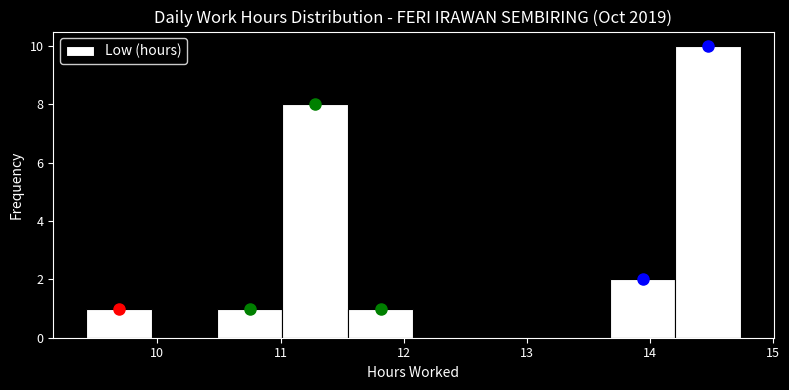

Reading left to right, list every bar in this chart as the range it spans on the x-axis followed by its height. Neither the bar edges nor the heights are printed on the chart, so give them approximately, as read against the axes.

9.4 to 10.0: 1
10.0 to 10.5: 0
10.5 to 11.0: 1
11.0 to 11.5: 8
11.5 to 12.1: 1
12.1 to 12.6: 0
12.6 to 13.1: 0
13.1 to 13.7: 0
13.7 to 14.2: 2
14.2 to 14.7: 10